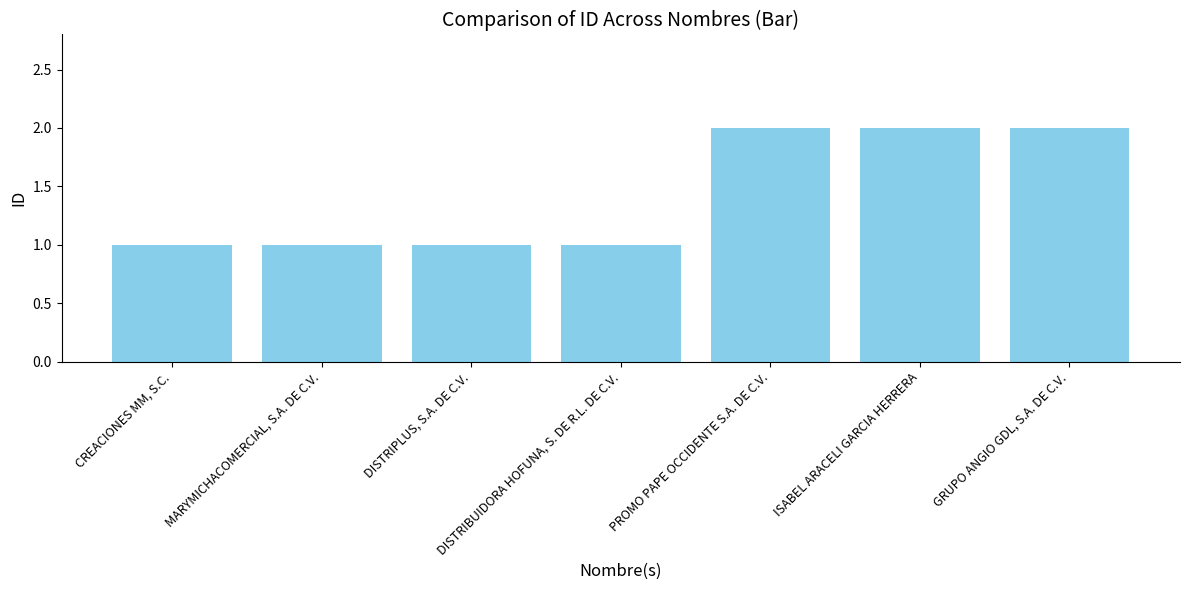

What is the maximum value shown in the chart?

2